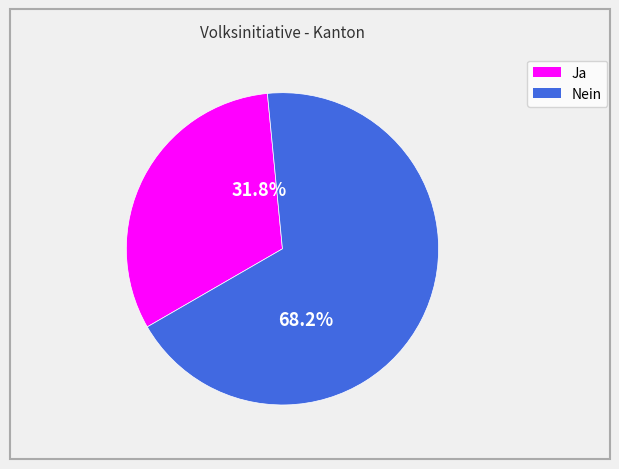

Rank the categories by value from lowest to highest.

Ja, Nein